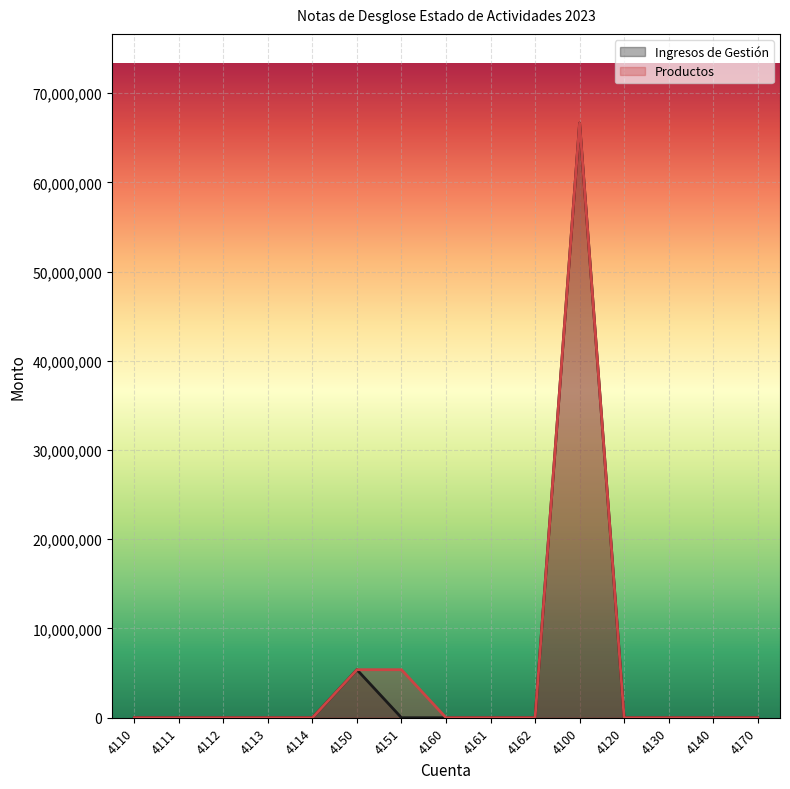

Which category has the highest value in the Productos series?

4100